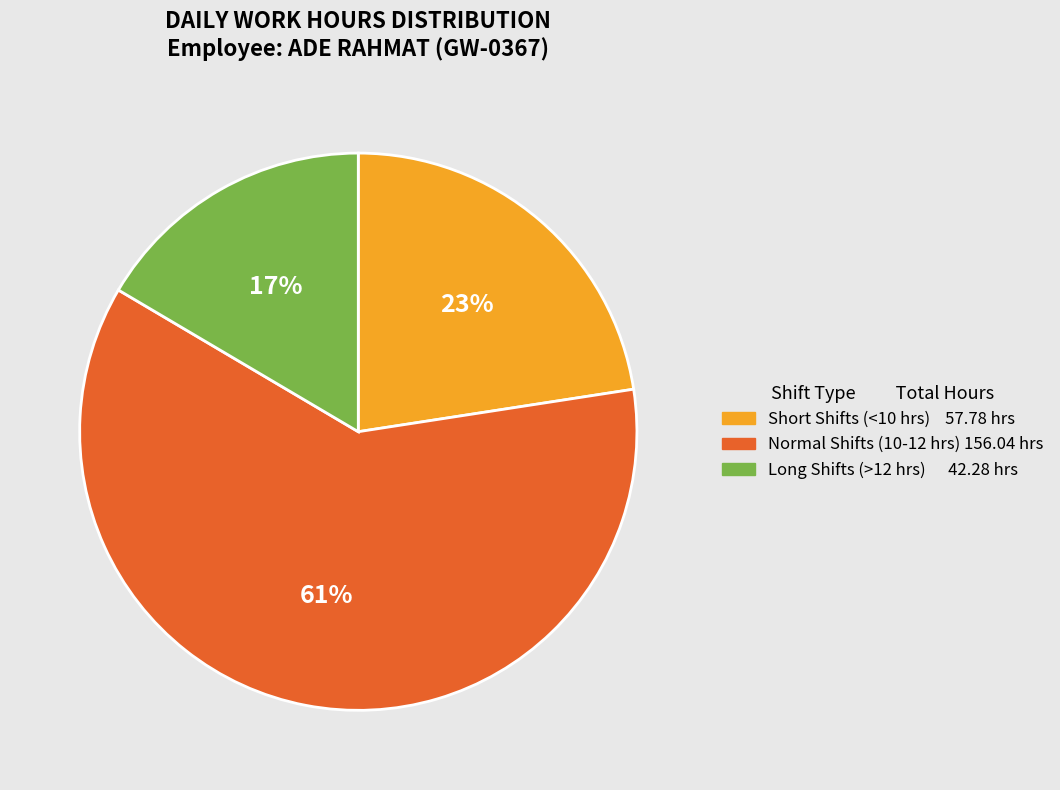

Count the number of slices in the pie.

3